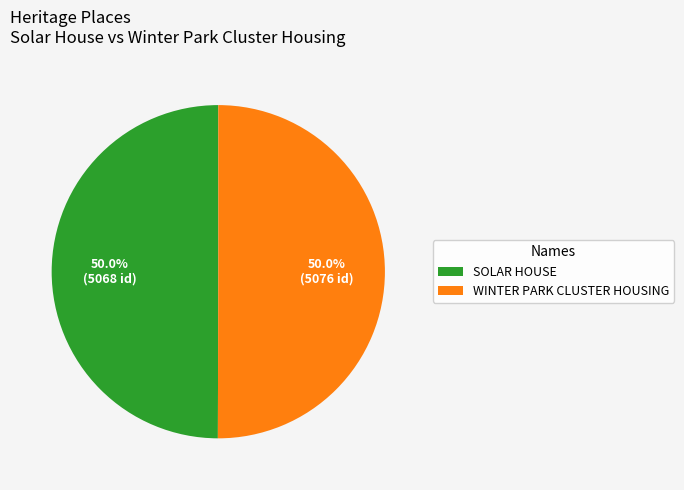

What is the total percentage of SOLAR HOUSE and WINTER PARK CLUSTER HOUSING?

100.0%